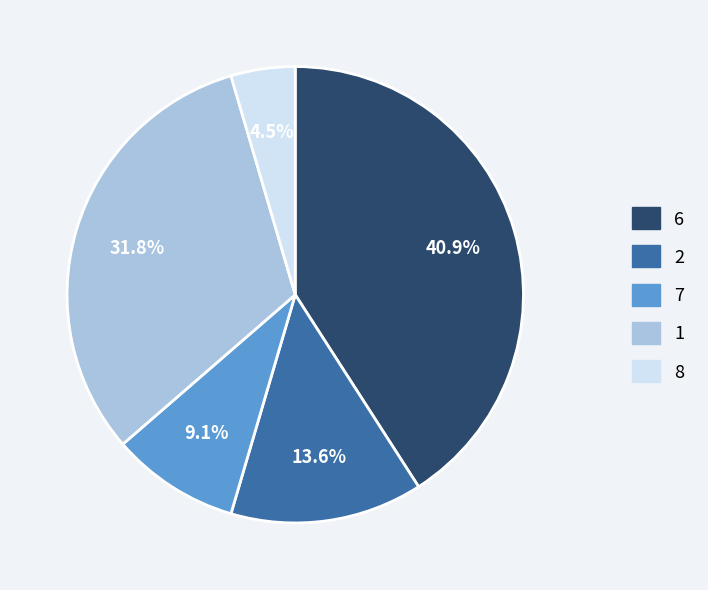

Which slice is the largest?

6